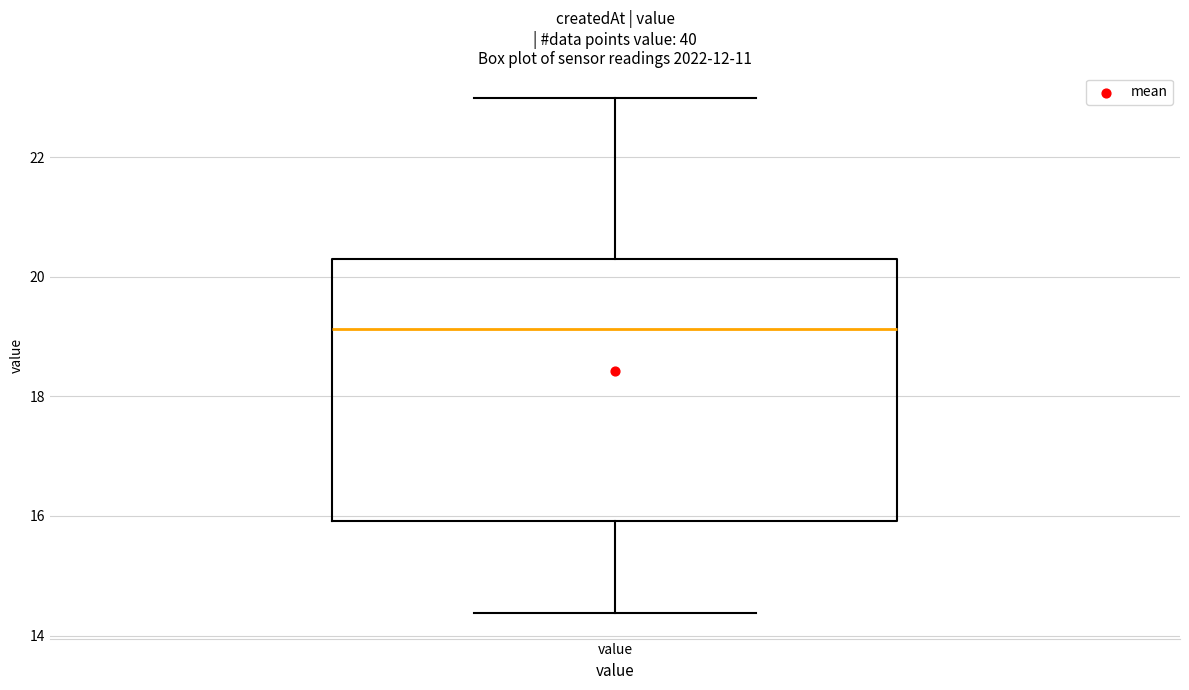

Read this box plot against the y-axis: the position of the median line, the range covered by the box, and the ends of both whiskers. The values are not printed on the chart, so give them approximately, as read against the axis.

median 19.2, box 16.0 to 20.4, whiskers 14.4 to 23.0